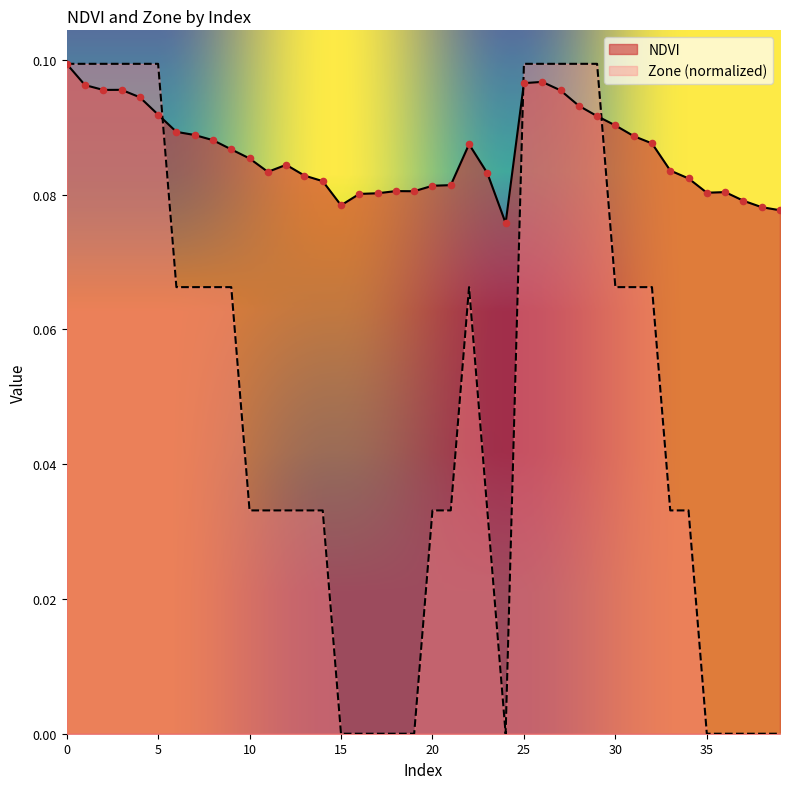

Which series contains the highest Y value?

NDVI